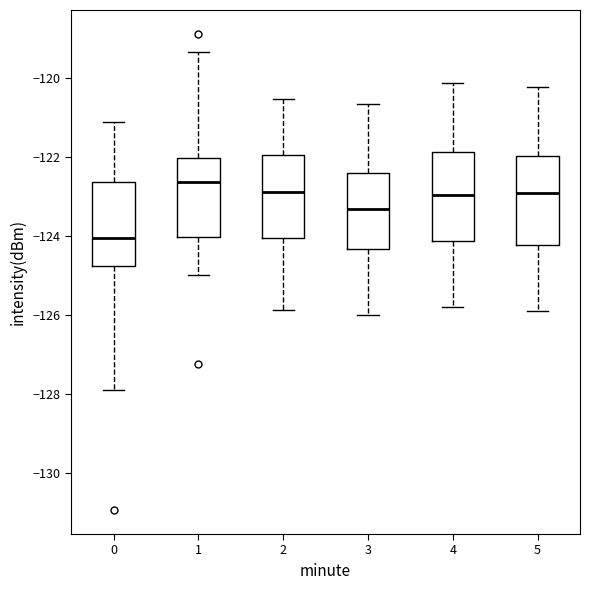

Where is the lower edge of the box at x = 5 on the y-axis? The values are not printed on the chart, so give them approximately, as read against the axis.

-124.2